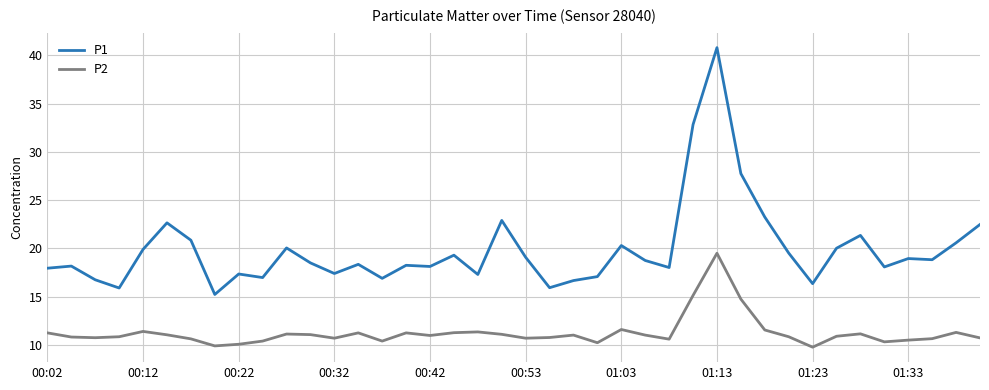

What is the highest value of the P1 series?

40.8